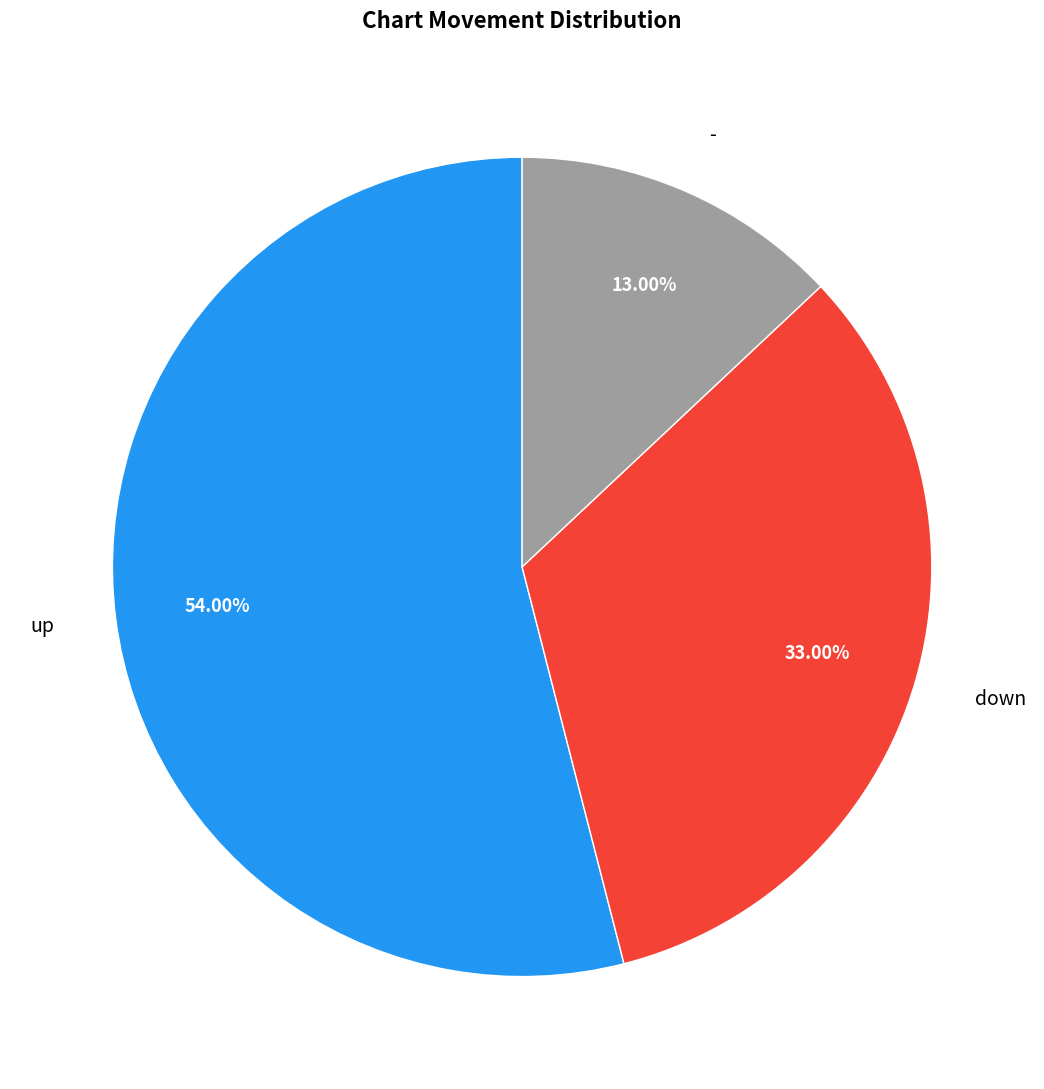

What is the smallest slice in the pie chart?

-